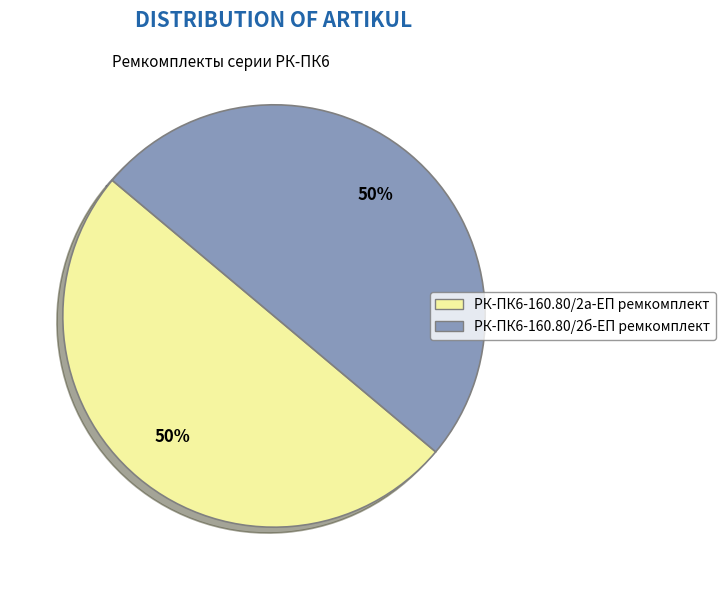

To the nearest percent, what percentage of the pie is РК-ПК6-160.80/2б-ЕП ремкомплект?

50%